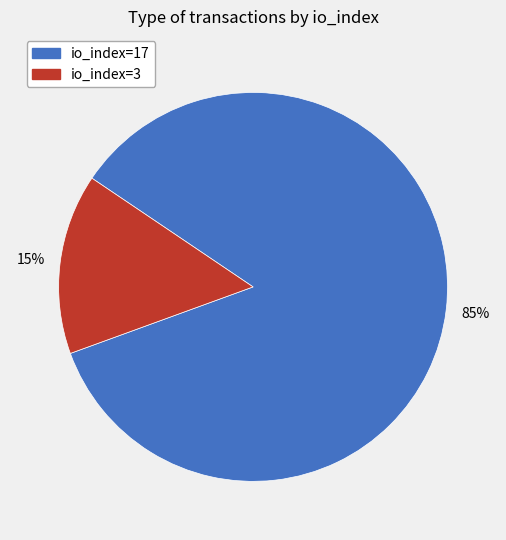

To the nearest percent, what is the difference between the largest and smallest slice percentages?

70%